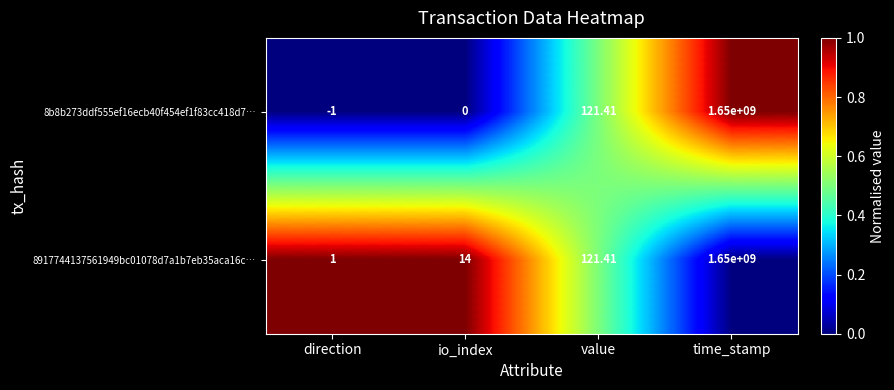

Where is 8917744137561949bc01078d7a1b7eb35aca16c… nearest to the value 825000000?

value